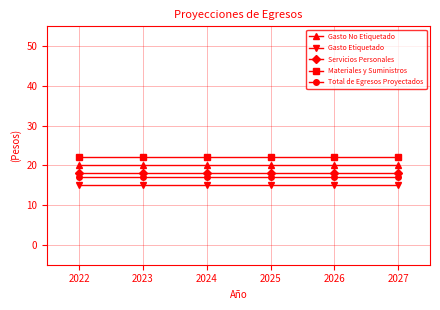

The value of Gasto Etiquetado at 2023 is 23. True or false?

False